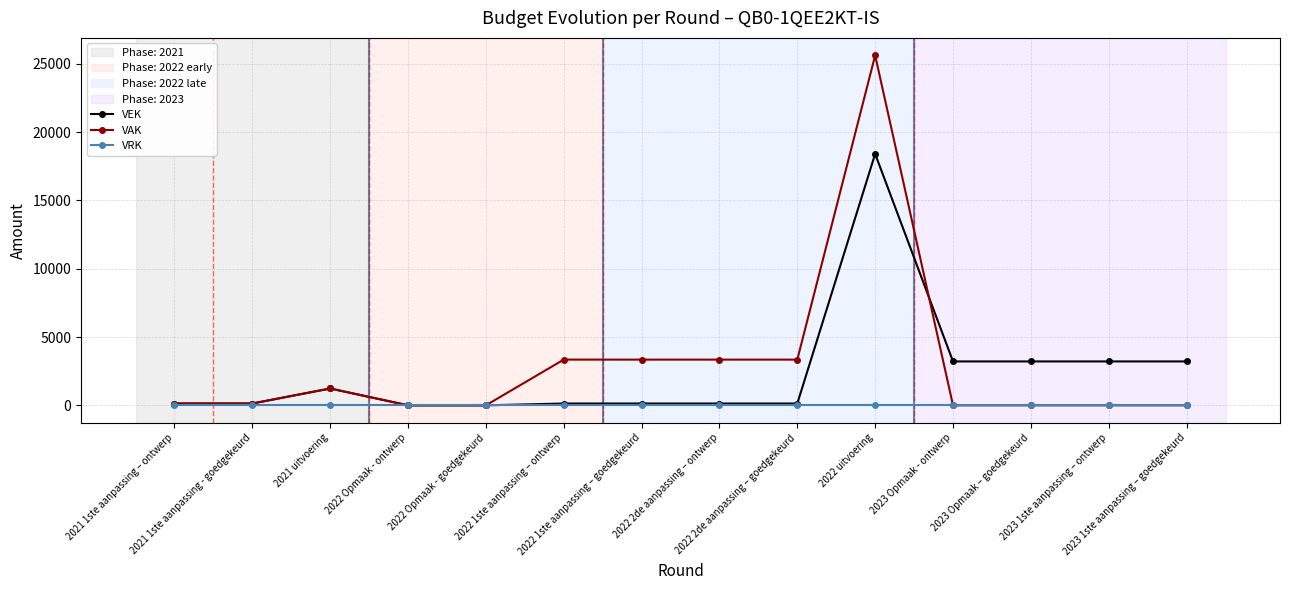

List the series in order of their peak value, lowest first.

VRK, VEK, VAK